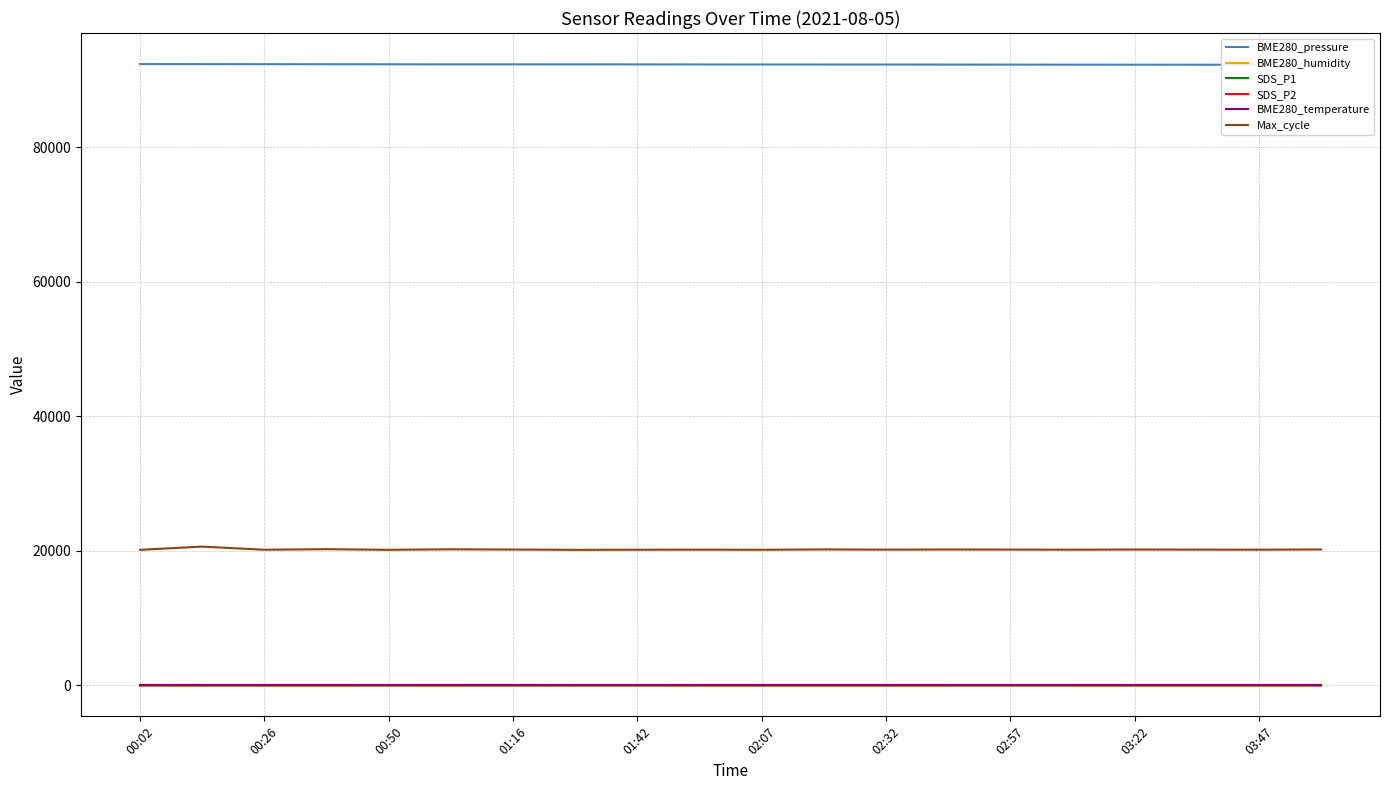

What is the difference between the highest and lowest values at 19?

92242.5